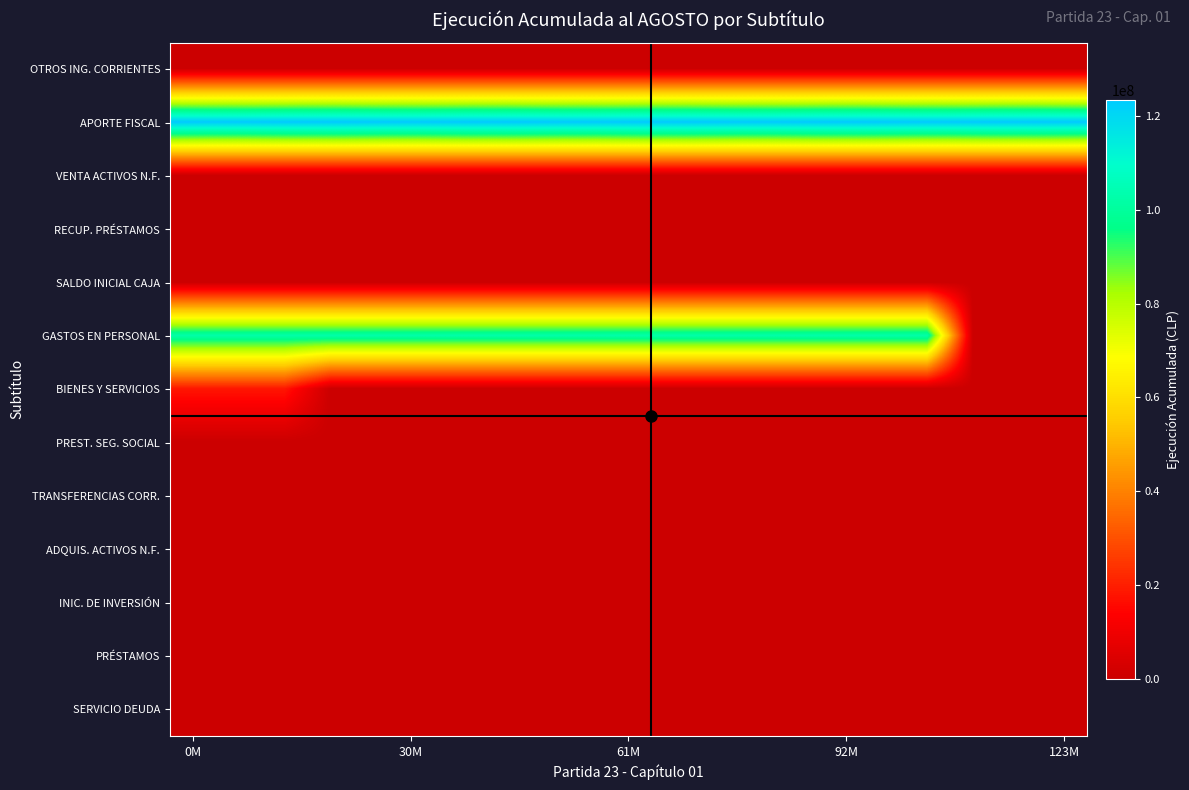

At how many categories does at least one series exceed 94901411?

20